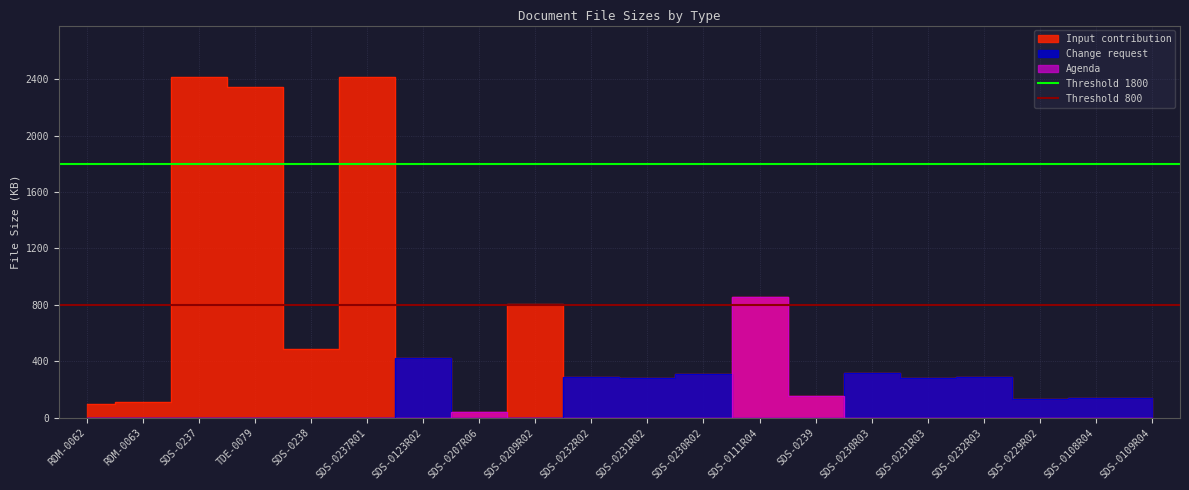

How many data points does each series have?

2